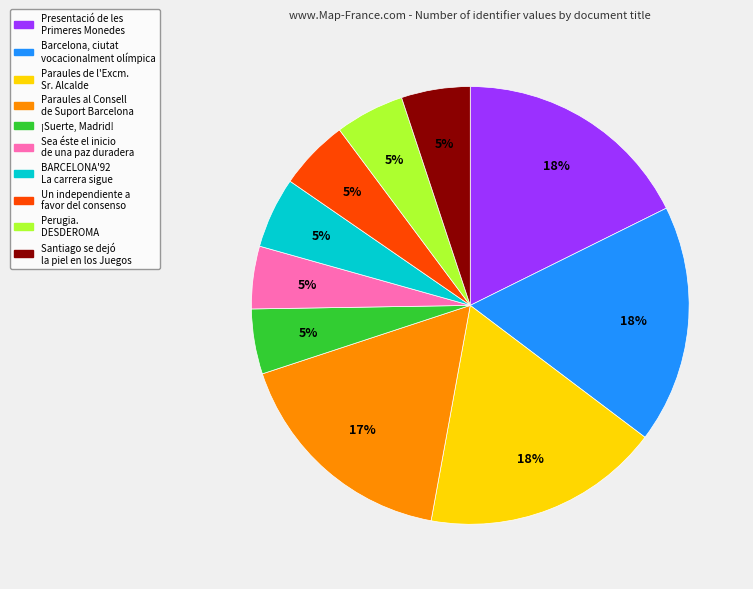

To the nearest percent, what is the difference between the largest and smallest slice percentages?

13%